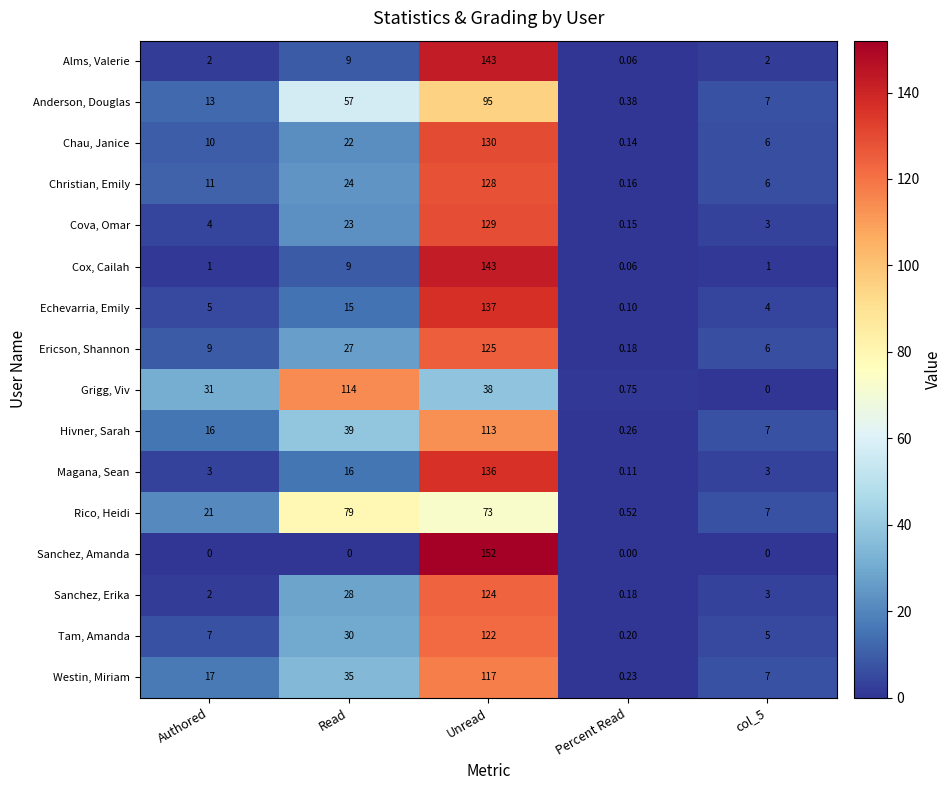

How many distinct data groups are displayed?

16